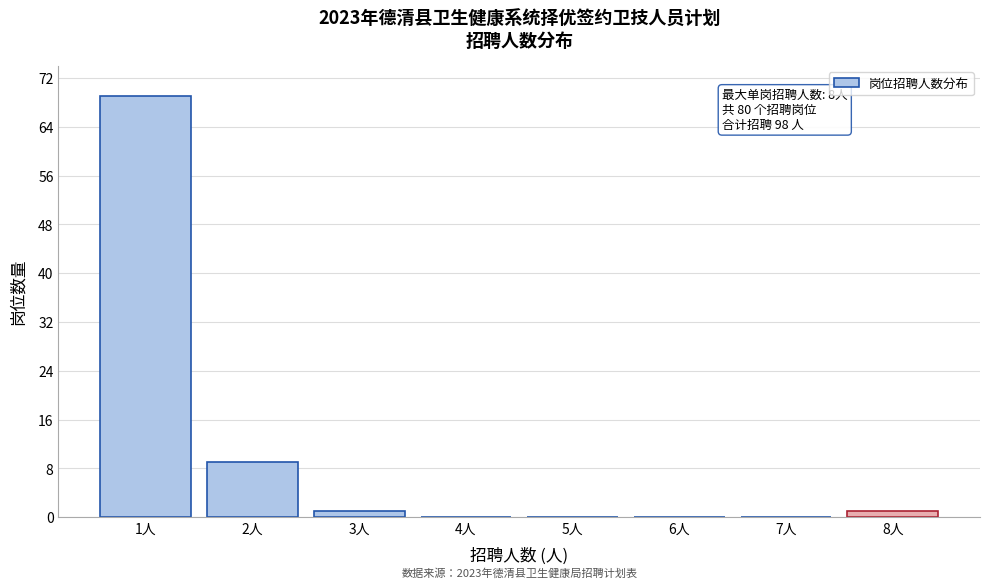

Reading right to left, extract all data points from this chart.

8人=1	7人=0	6人=0	5人=0	4人=0	3人=1	2人=9	1人=69